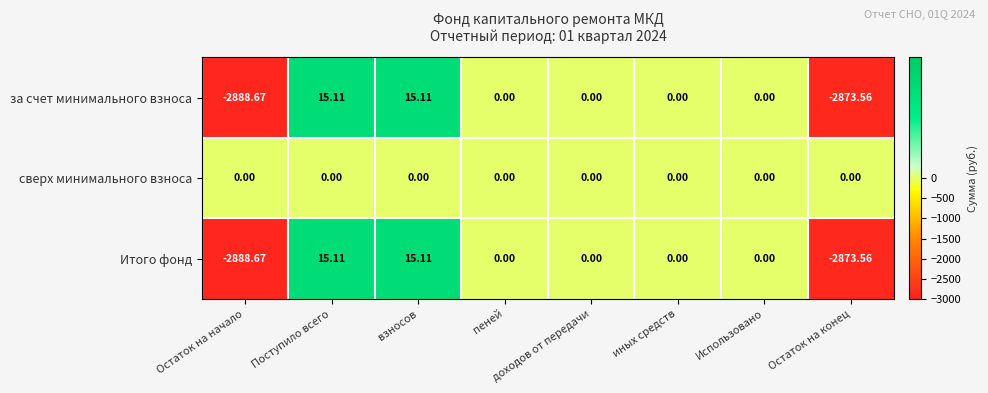

Is the value of за счет минимального взноса at Остаток на начало greater than the value of Итого фонд at Использовано?

No